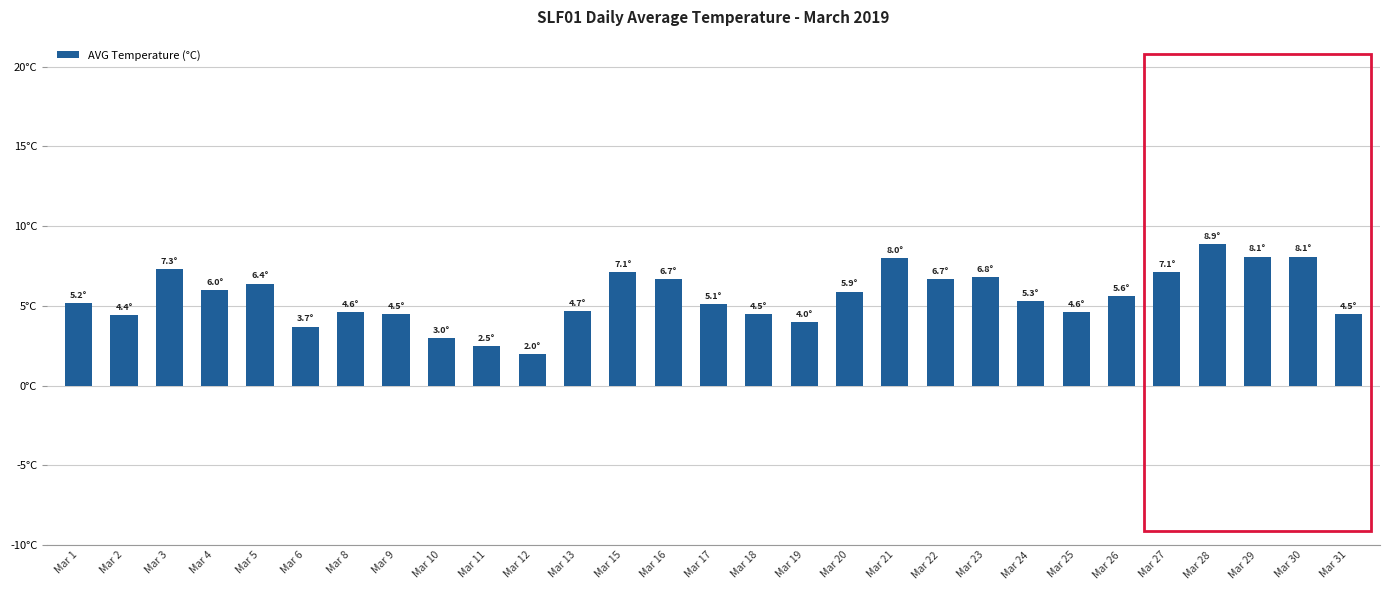

List the labels in order of value, largest first.

Mar 28, Mar 29, Mar 30, Mar 21, Mar 3, Mar 15, Mar 27, Mar 23, Mar 16, Mar 22, Mar 5, Mar 4, Mar 20, Mar 26, Mar 24, Mar 1, Mar 17, Mar 13, Mar 8, Mar 25, Mar 9, Mar 18, Mar 31, Mar 2, Mar 19, Mar 6, Mar 10, Mar 11, Mar 12